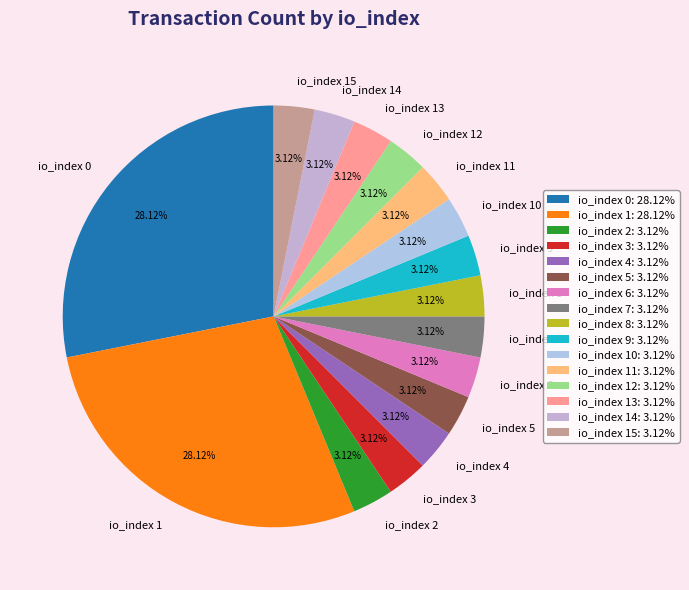

Which has a higher value, io_index 9 or io_index 1?

io_index 1